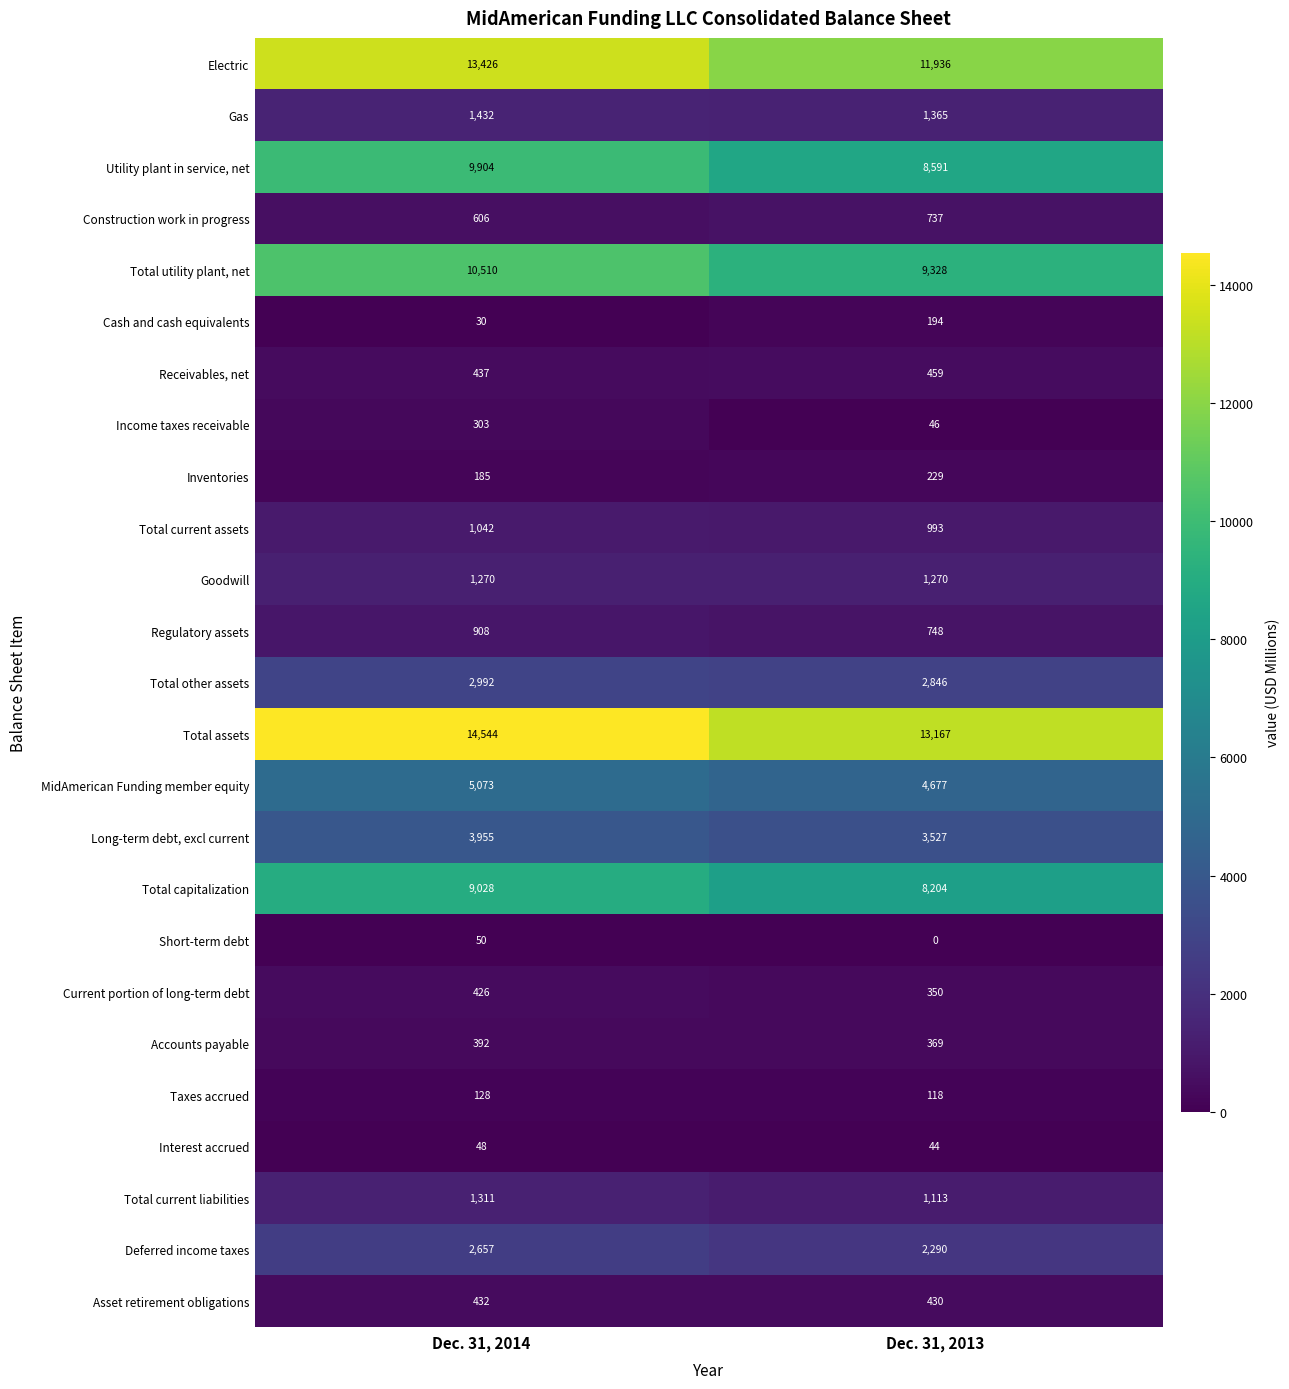

What is the total value across all series at Dec. 31, 2014?

81089